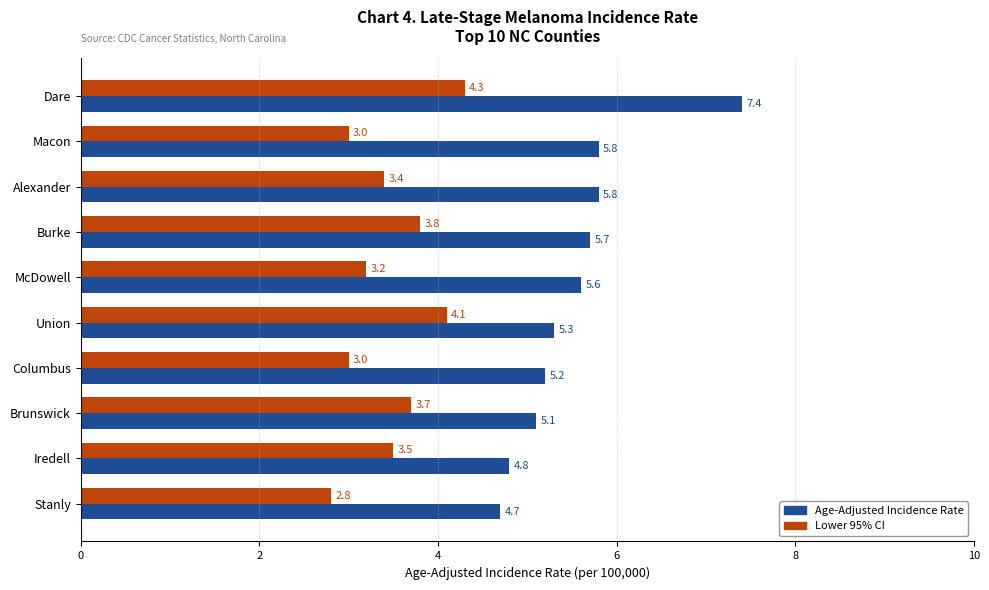

What is the difference between the second highest and second lowest values in the Lower 95% CI series?

1.1